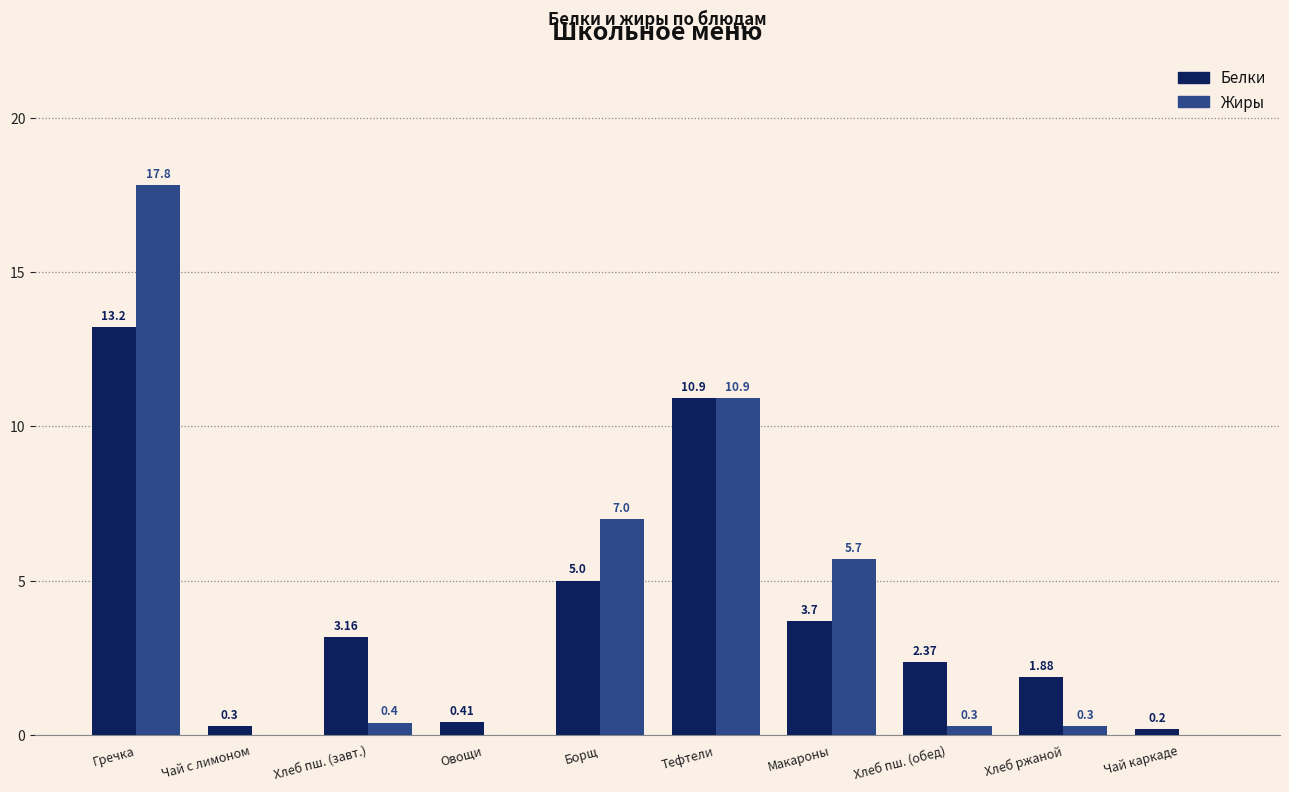

Is the value of Белки at Чай каркаде greater than the value of Жиры at Тефтели?

No